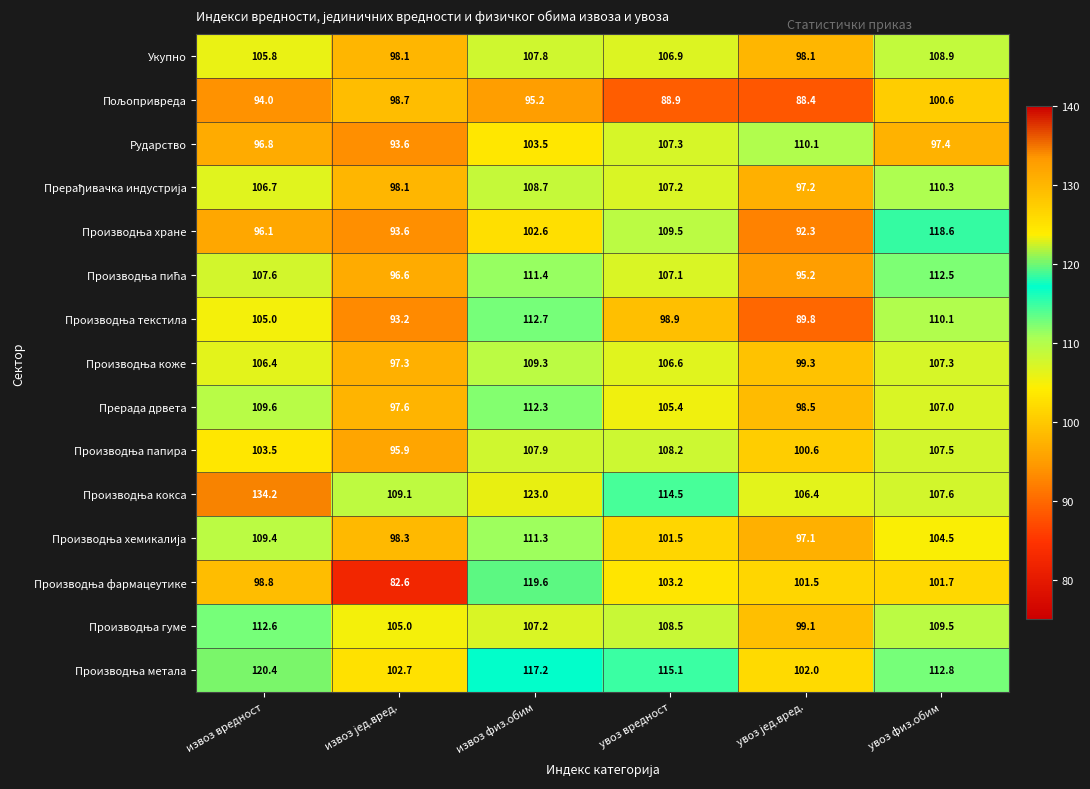

What is the average value of the Укупно series?

104.3